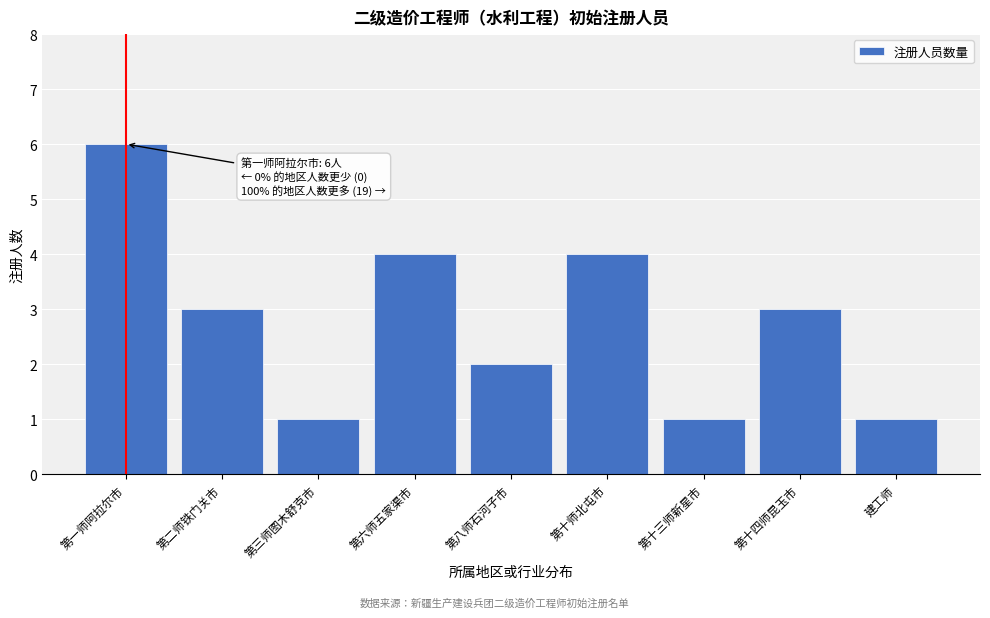

Reading right to left, transcribe all the data shown in this chart.

1	3	1	4	2	4	1	3	6